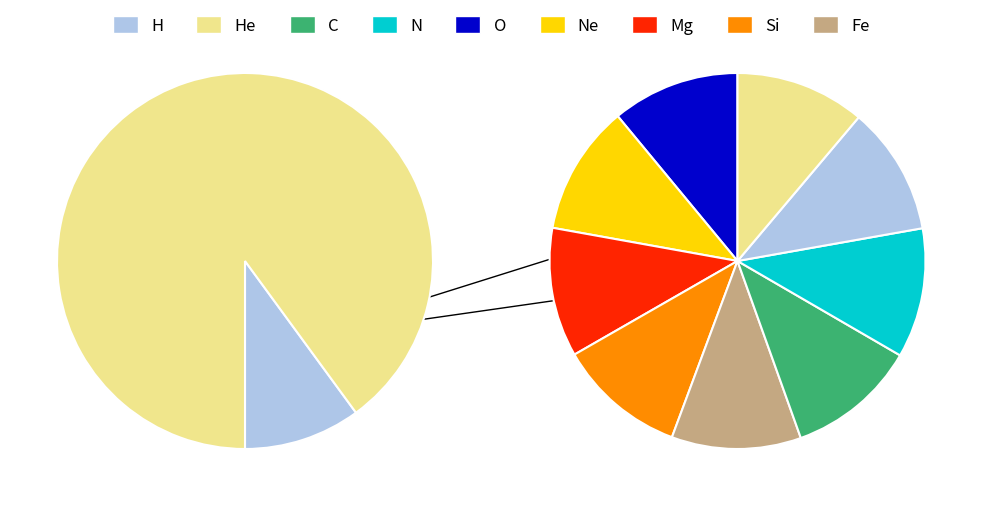

How many slices are in this pie chart?

10